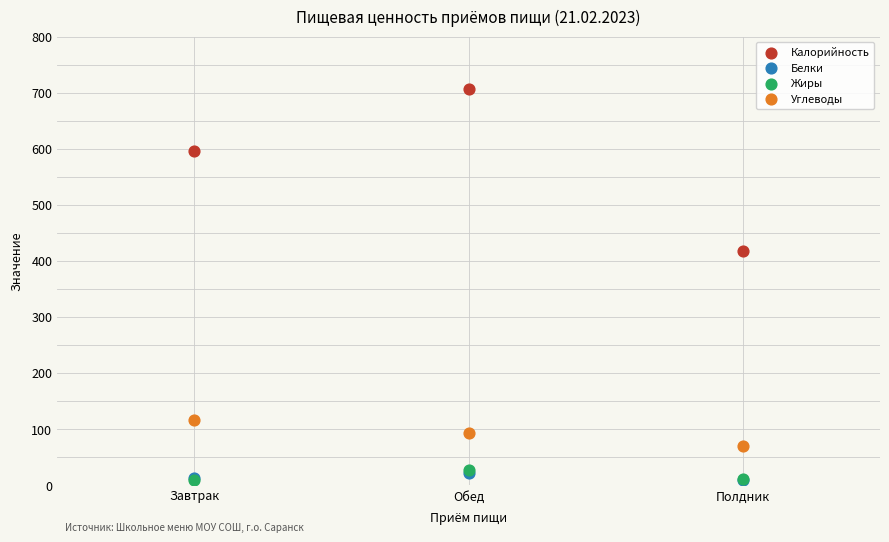

What are all the series names shown in the legend?

Калорийность, Белки, Жиры, Углеводы